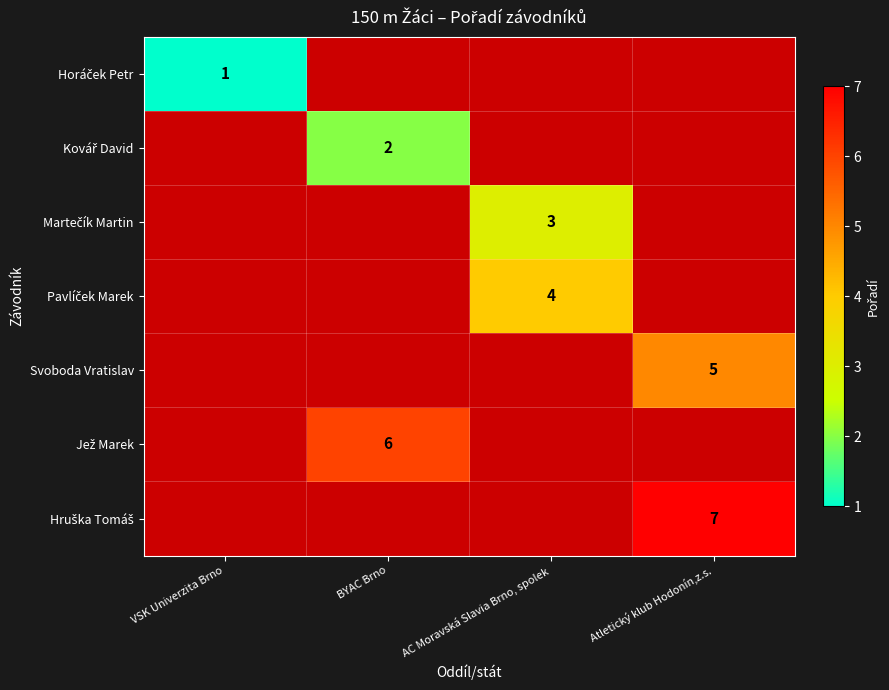

True or false: Svoboda Vratislav has a value of 5 at Atletický klub Hodonín,z.s..

True